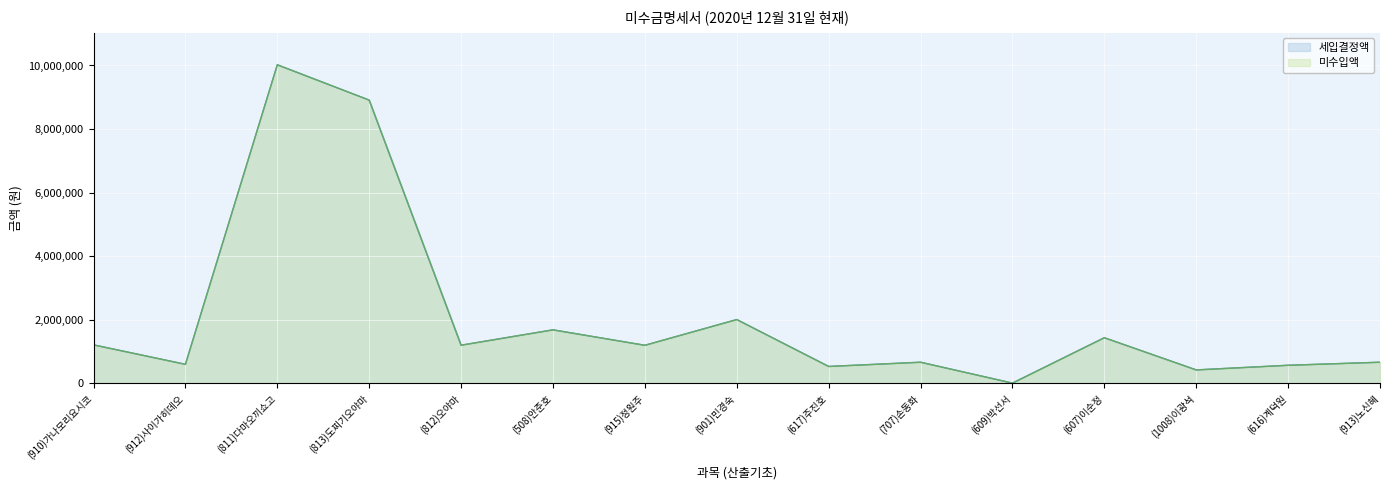

What is the difference between the maximum and minimum values in the 세입결정액 (선) series?

10017348